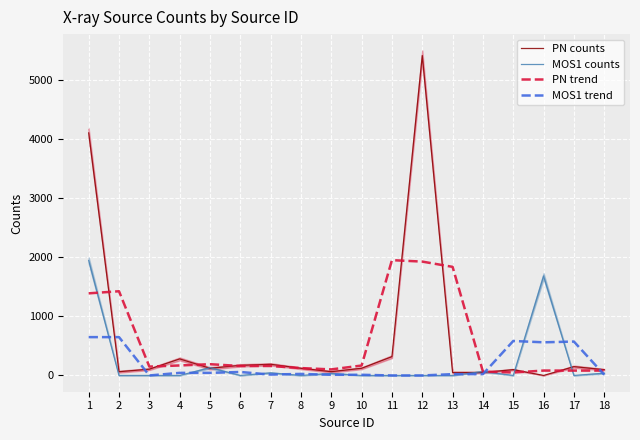

True or false: MOS1 trend and PN counts intersect in this chart.

True